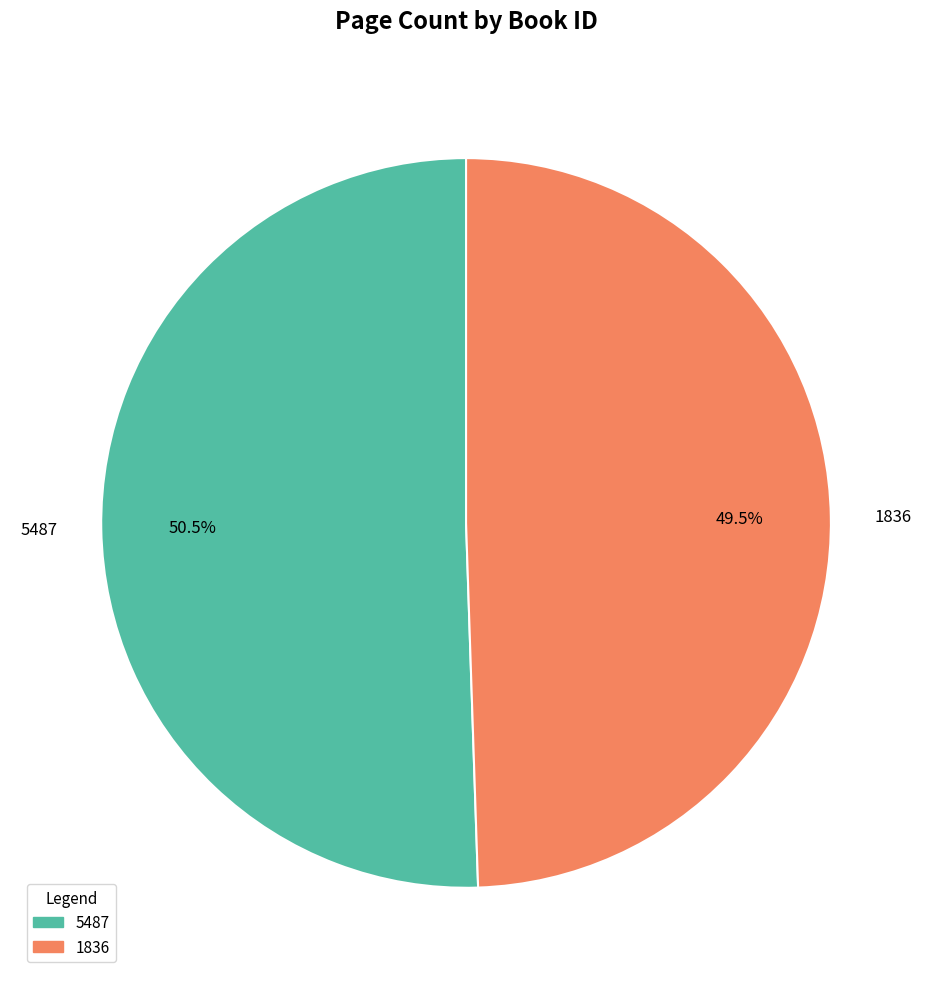

Rank the categories by value from lowest to highest.

1836, 5487